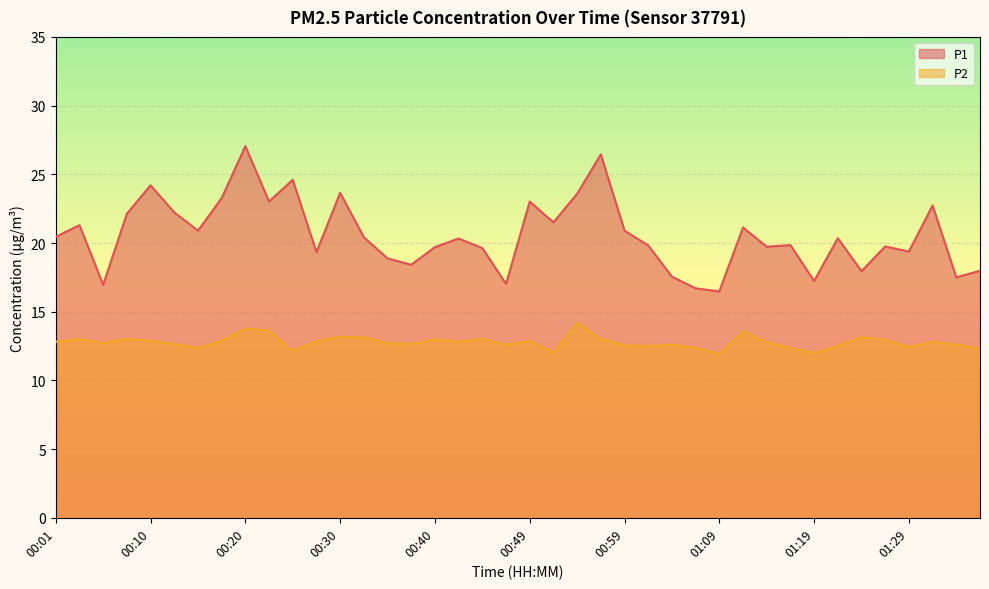

At how many categories does at least one series exceed 12?

40